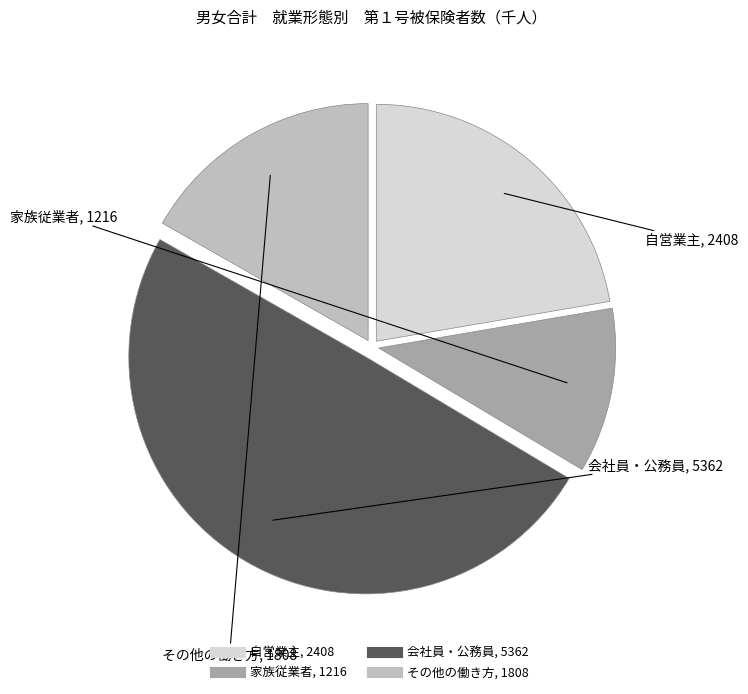

What is the smallest slice in the pie chart?

家族従業者